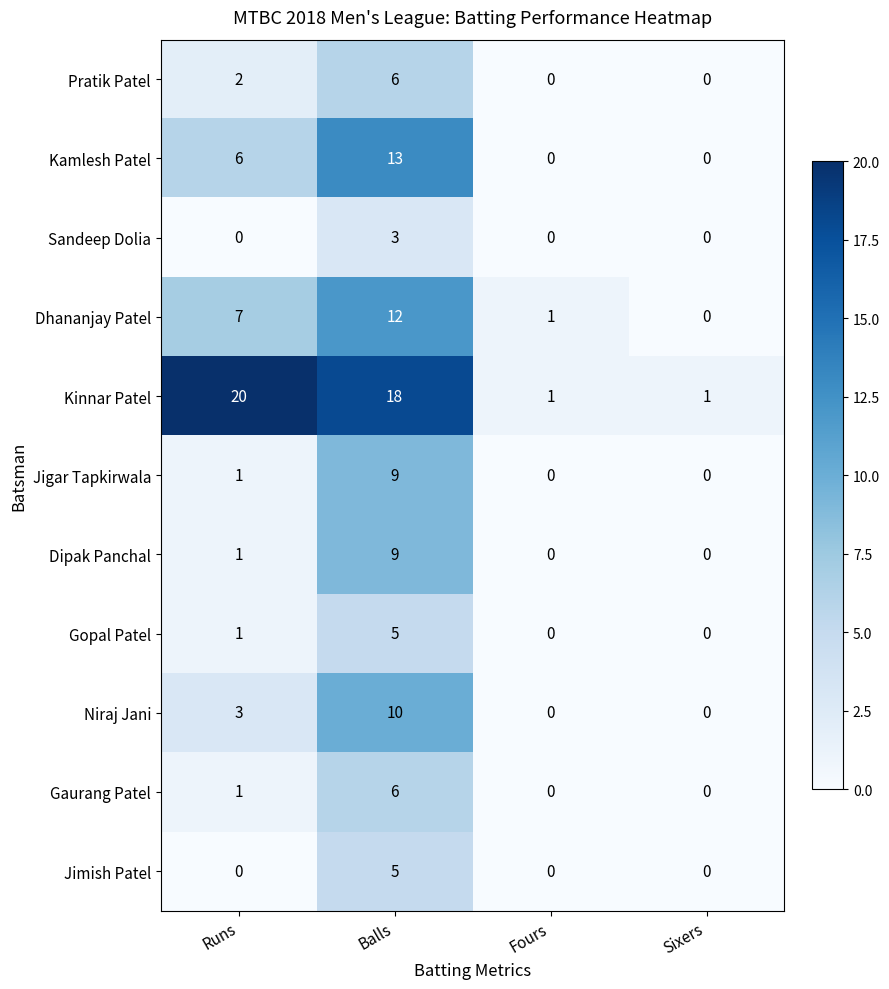

What is the difference between the Jigar Tapkirwala values at Sixers and Balls?

9